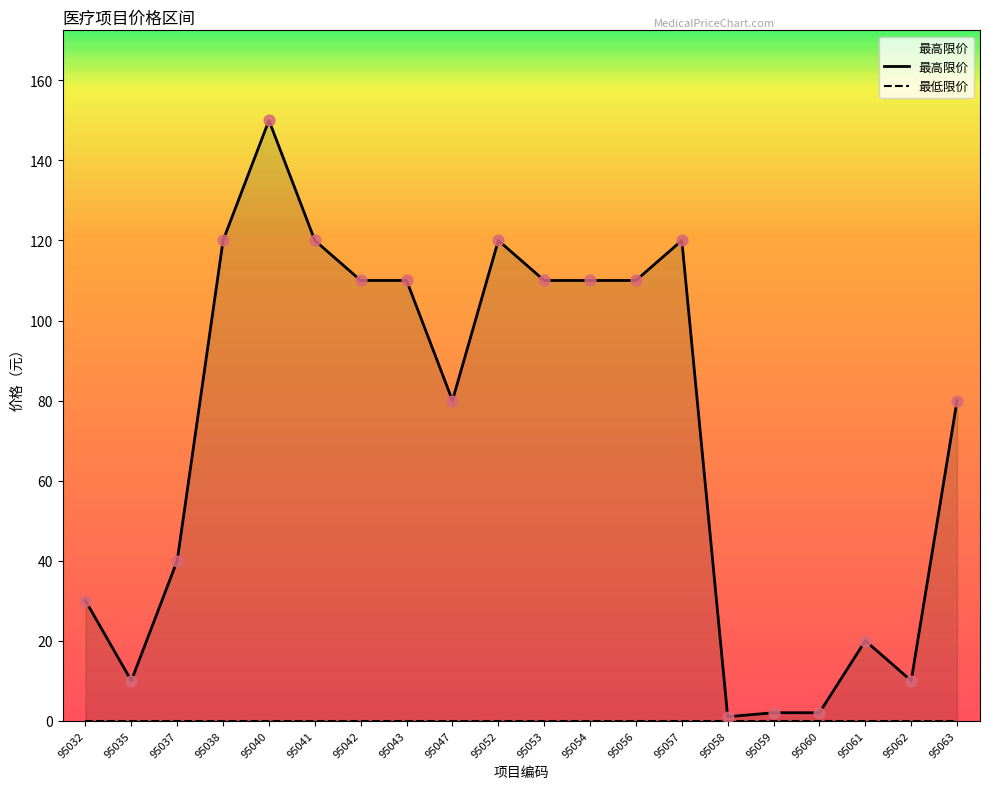

What is the change in value from 95041 to 95063?

-40